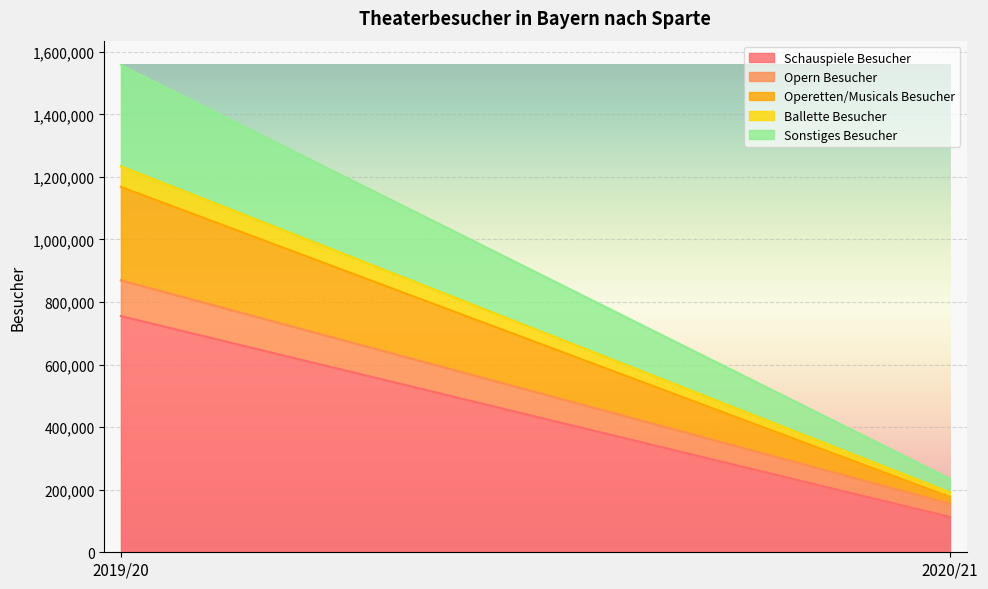

What is the smallest value displayed?

15148